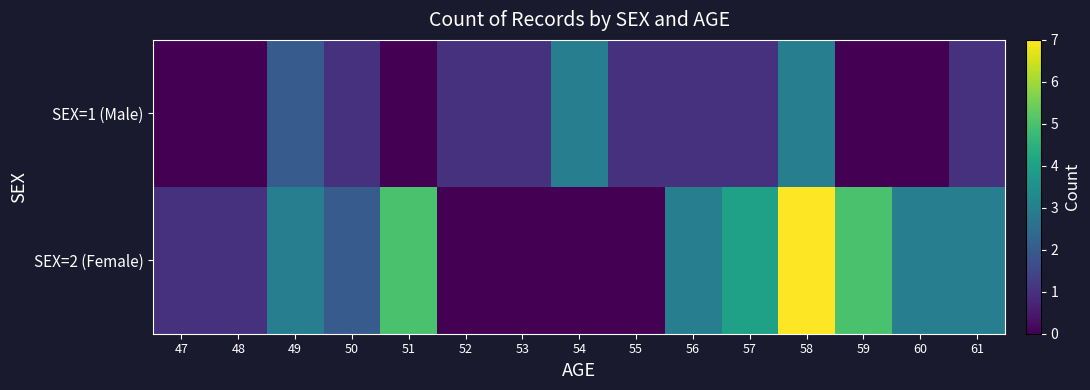

Which series has the largest range (max minus min)?

SEX=2 (Female)